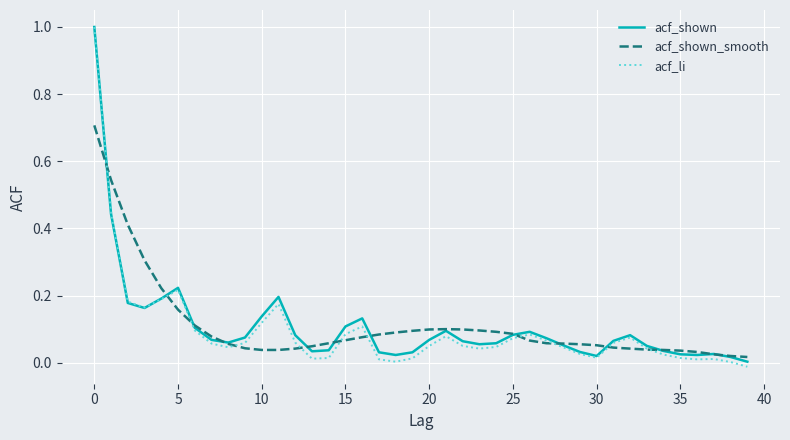

List the series in order of their overall mean, highest first.

acf_shown_smooth, acf_shown, acf_li